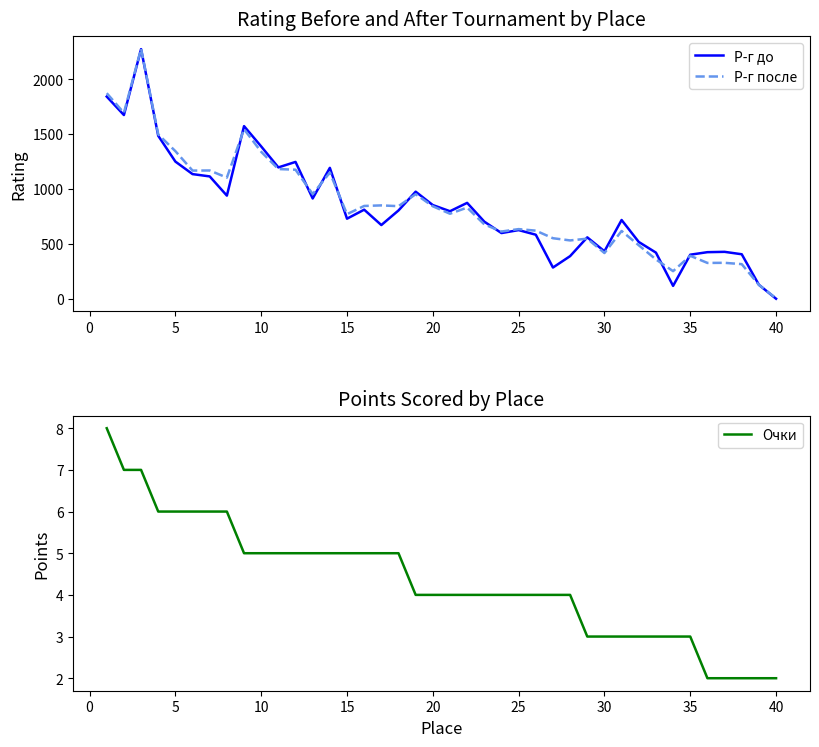

The value of Р-г после at 20 is 1508. True or false?

False